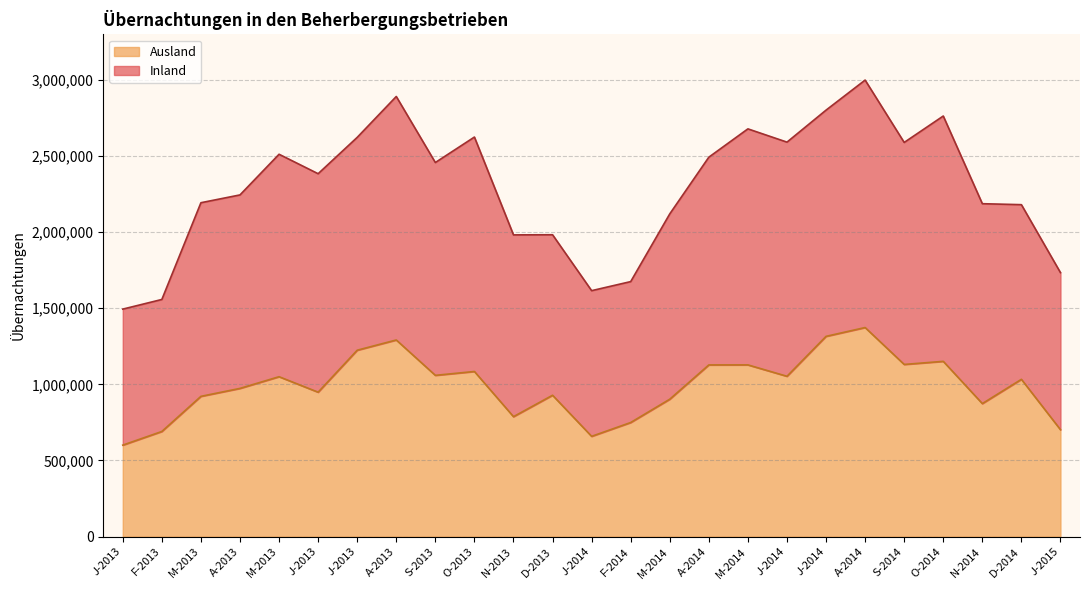

What is the label of the 10th point from the right?

A-2014